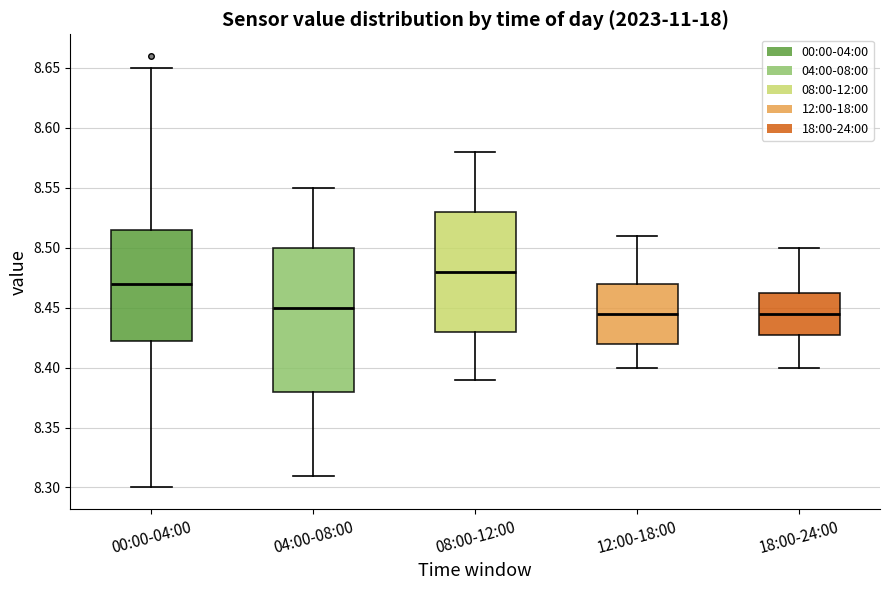

Where does the upper whisker of the box for 00:00-04:00 end on the y-axis? The values are not printed on the chart, so give them approximately, as read against the axis.

8.650